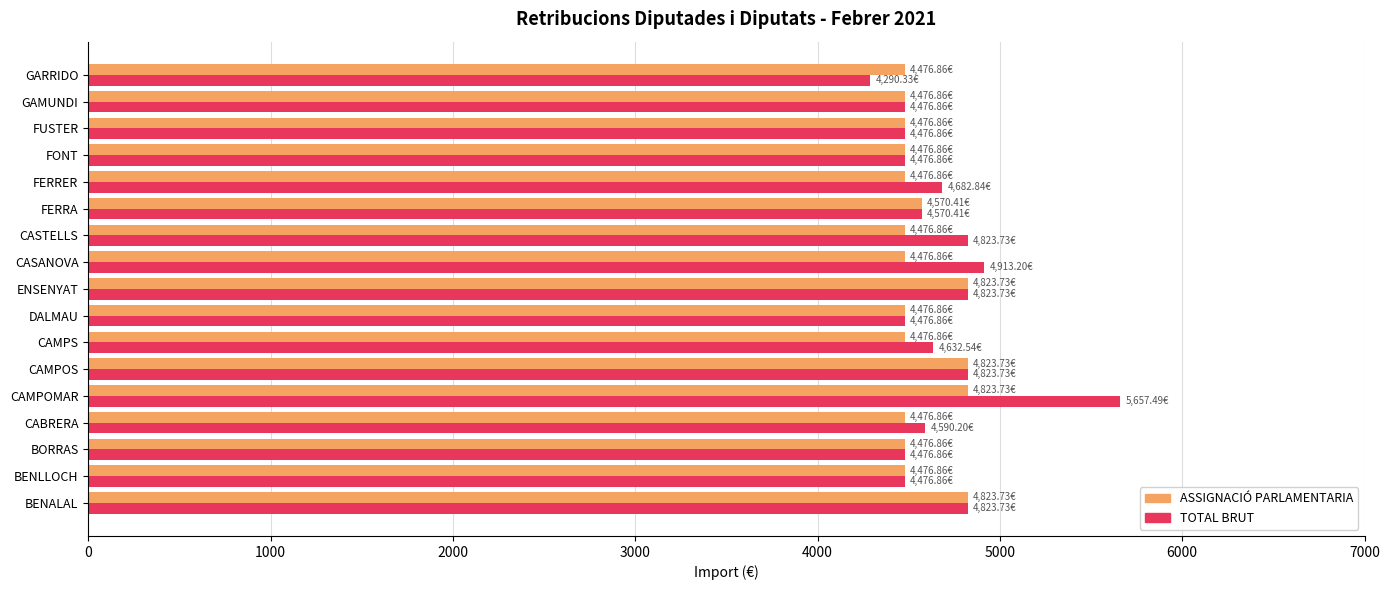

What is the sum of all TOTAL BRUT values?

79493.1